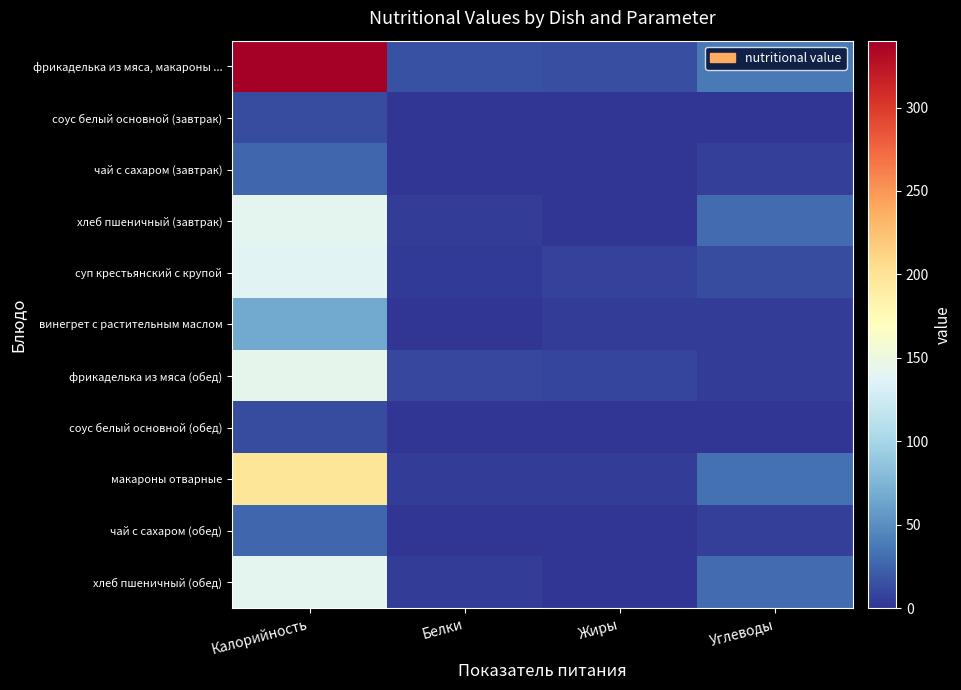

What is the spread (max minus min) of values at Белки?

15.3